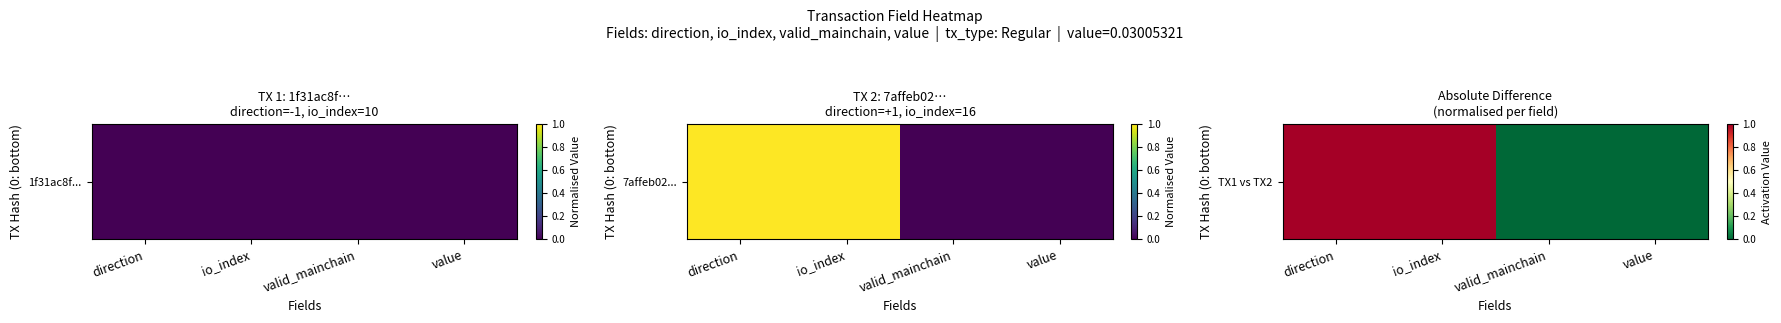

Reading left to right, list all the values displayed in this chart.

direction=1	io_index=1	valid_mainchain=0	value=0